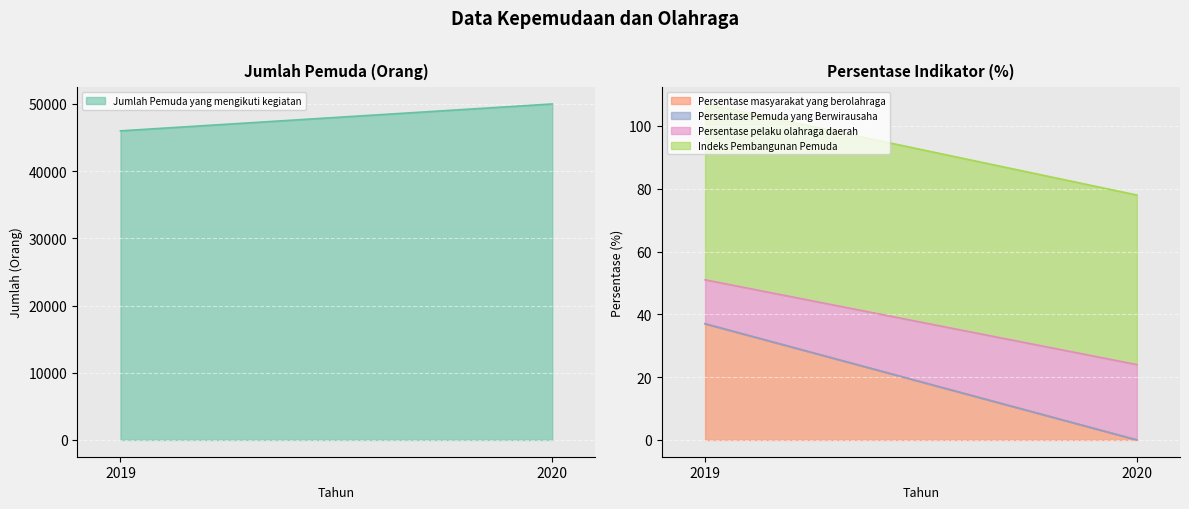

What is the sum of all Jumlah Pemuda yang mengikuti kegiatan values?

96000